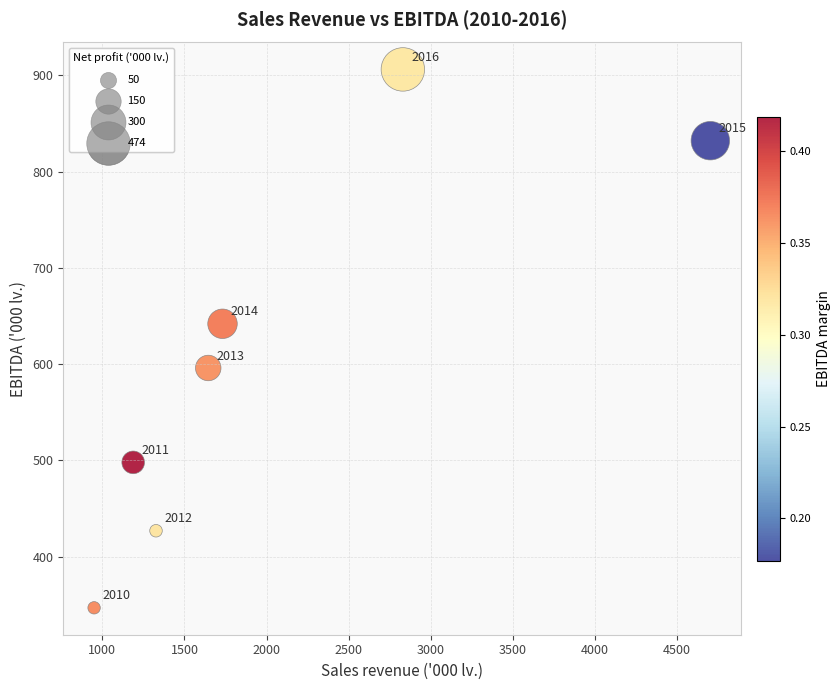

What Y value in the scatter plot is closest to 626?

641.9